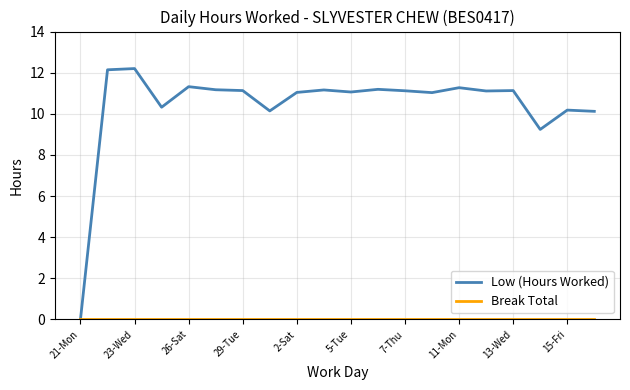

Which series has the widest spread of values?

Low (Hours Worked)